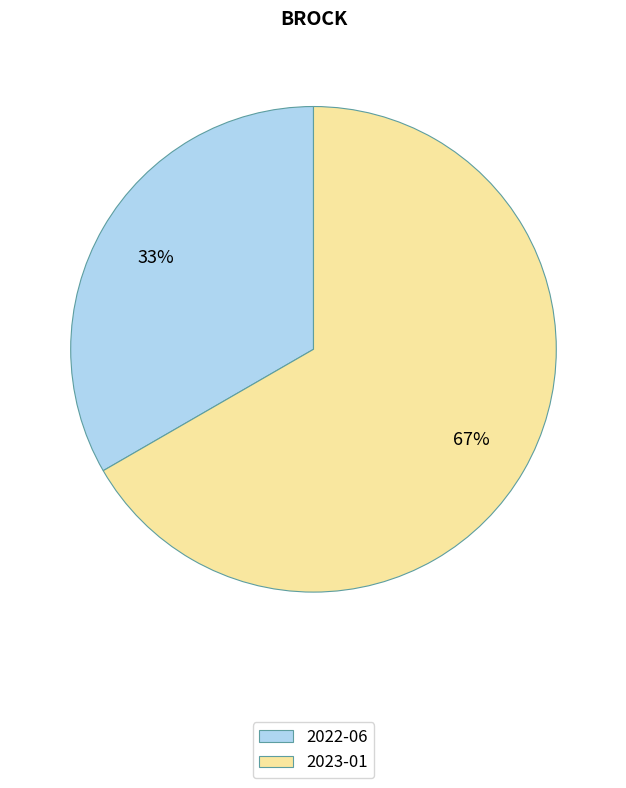

Which has a higher value, 2023-01 or 2022-06?

2023-01